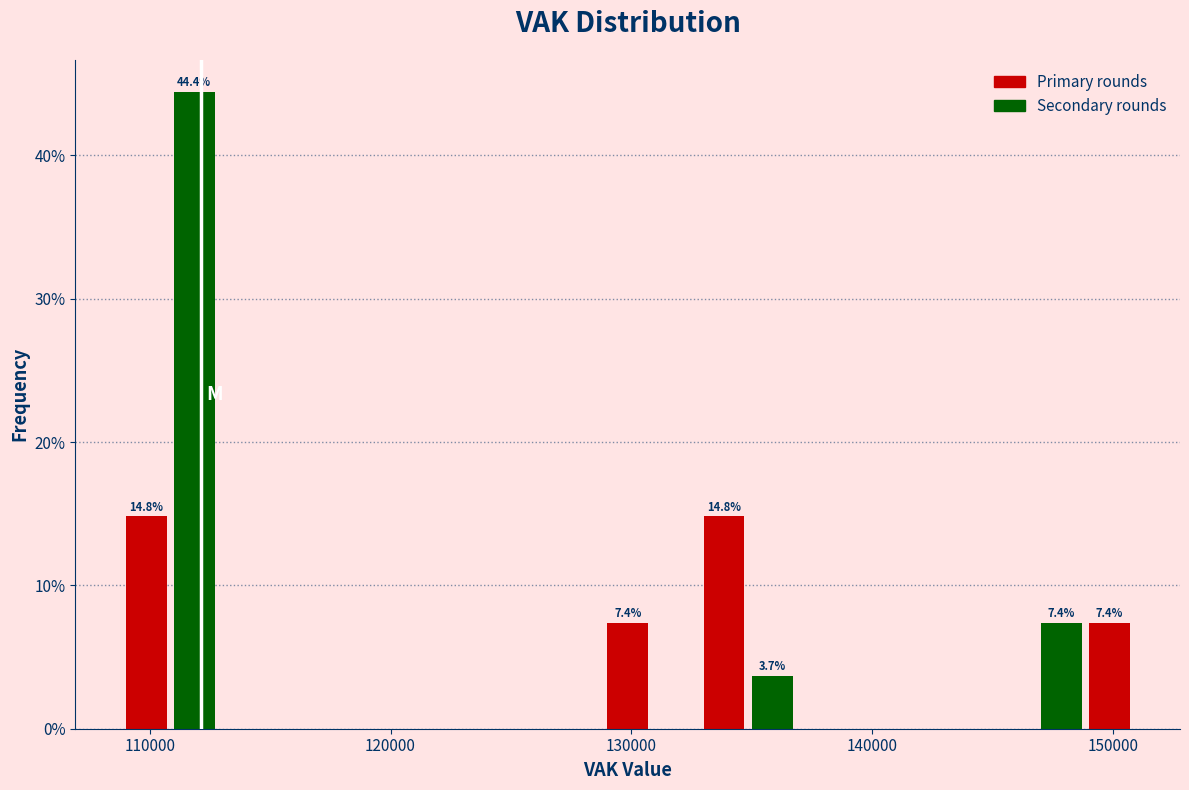

Around what value on the x-axis is the tallest bar? Give the approximate position of its centre, as read against the axis.

112000